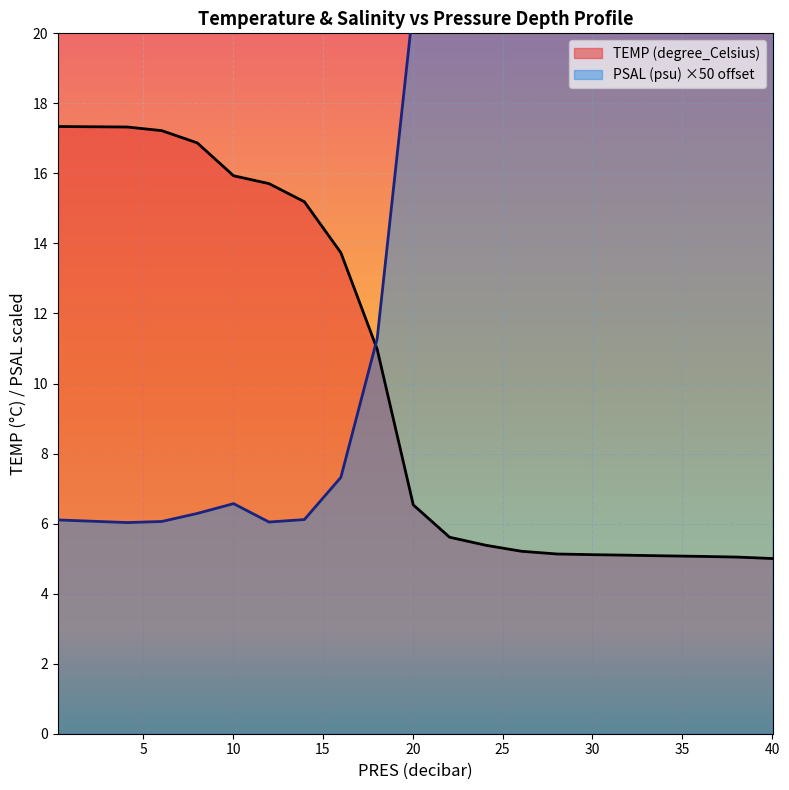

Which series has the largest range (max minus min)?

PSAL (psu)